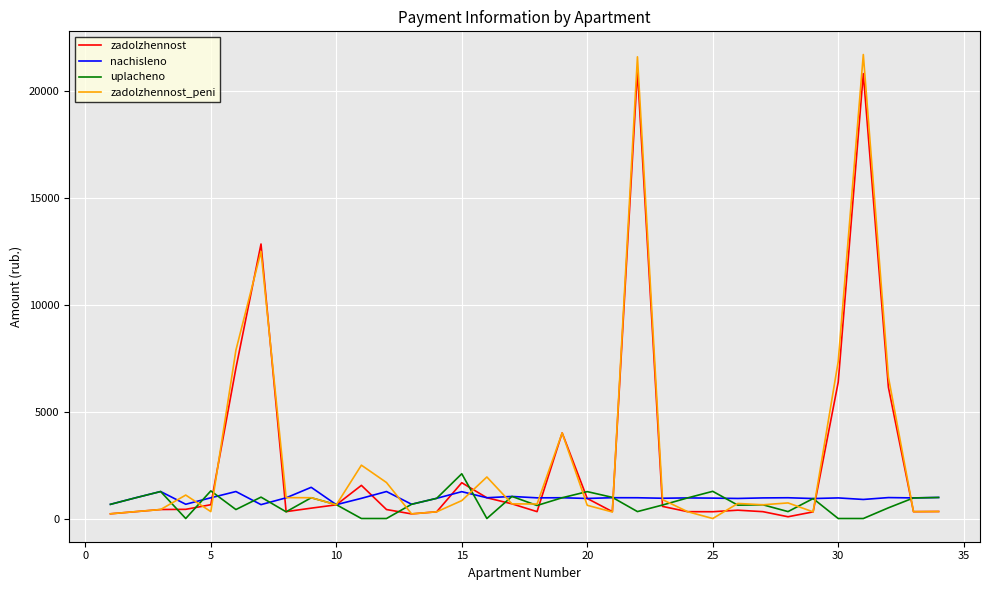

What is the highest value of the uplacheno series?

2092.1